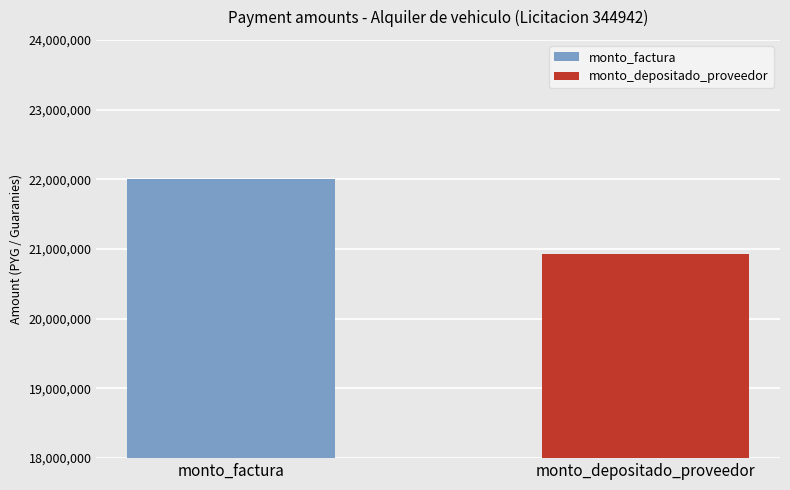

What is the minimum value for monto_factura?

22007976